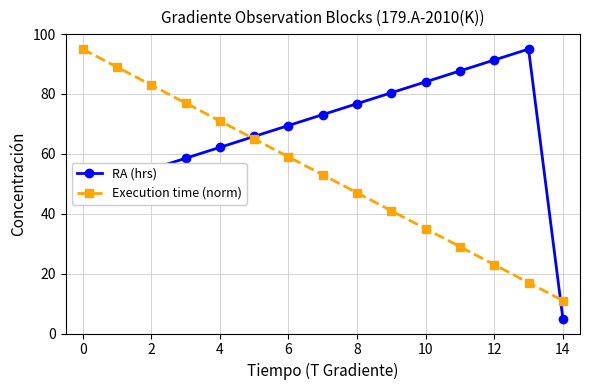

Which series has the widest spread of values?

RA (hrs)